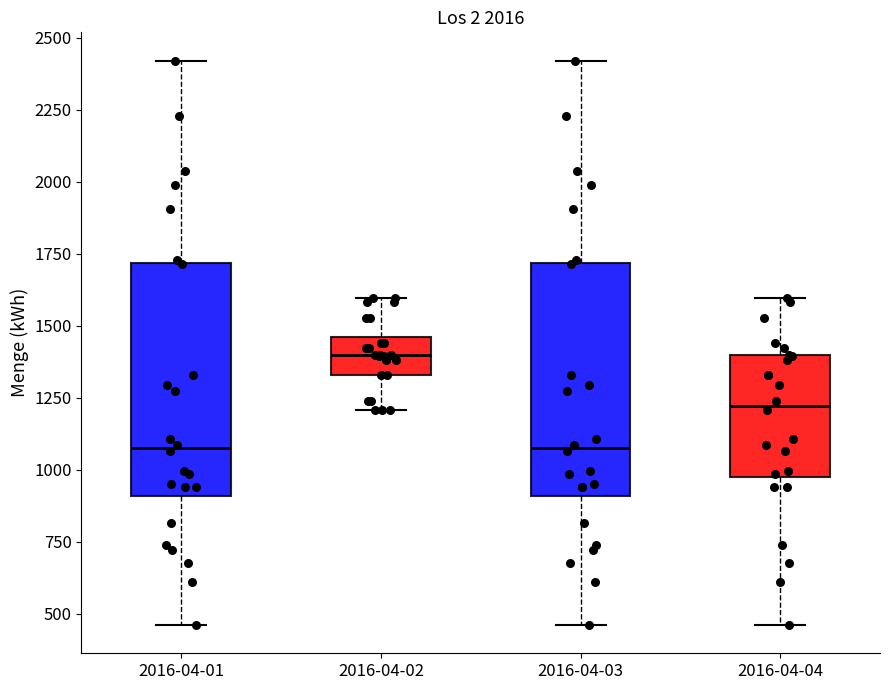

Which box has the highest median line?

2016-04-02